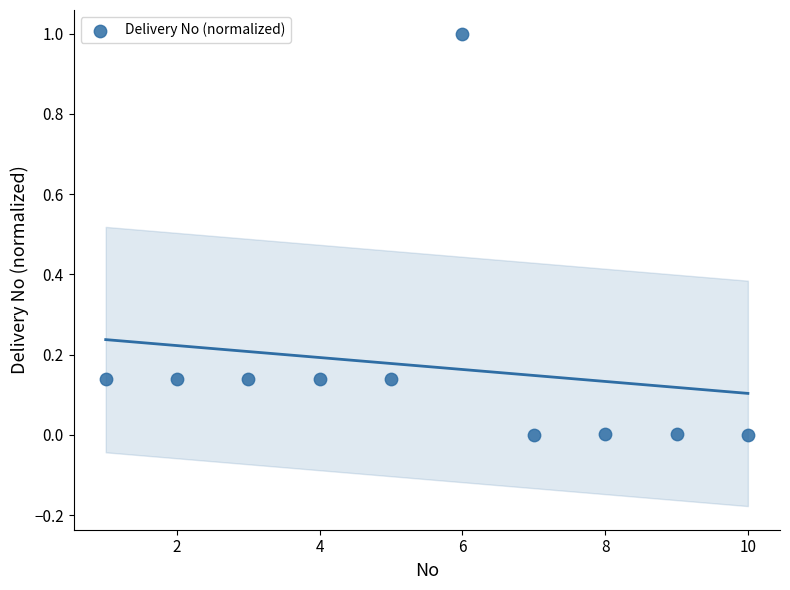

What is the average X value?

5.5